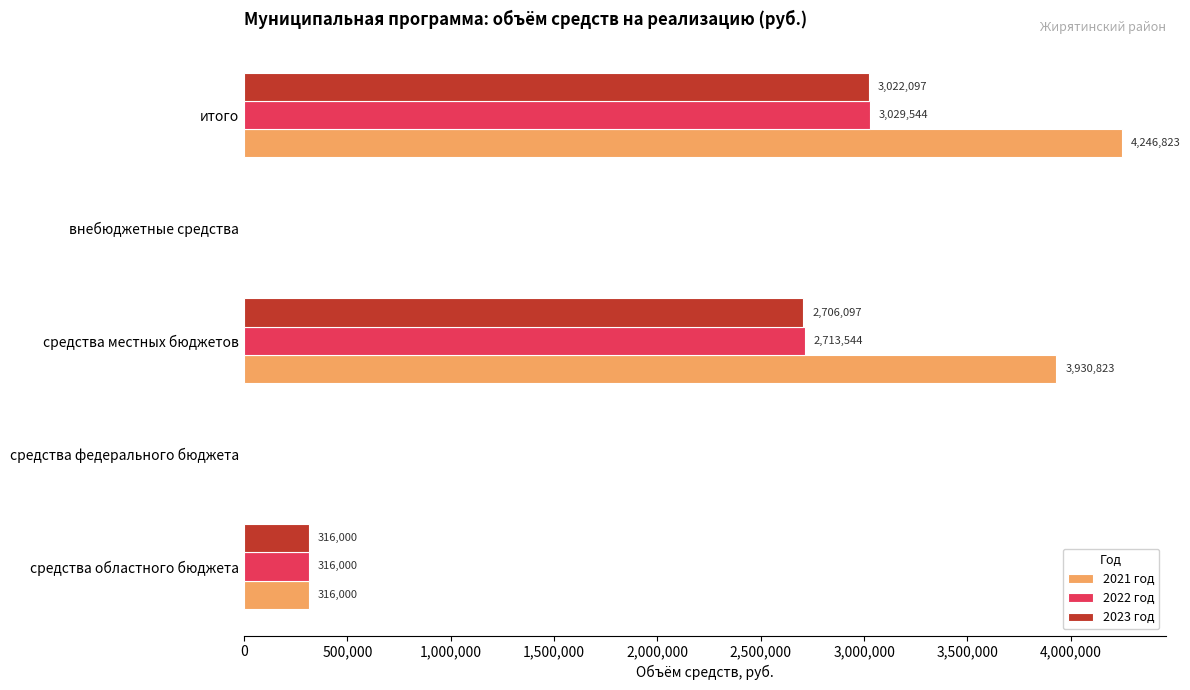

Is it true that 2021 год equals 2136045 at средства федерального бюджета?

False